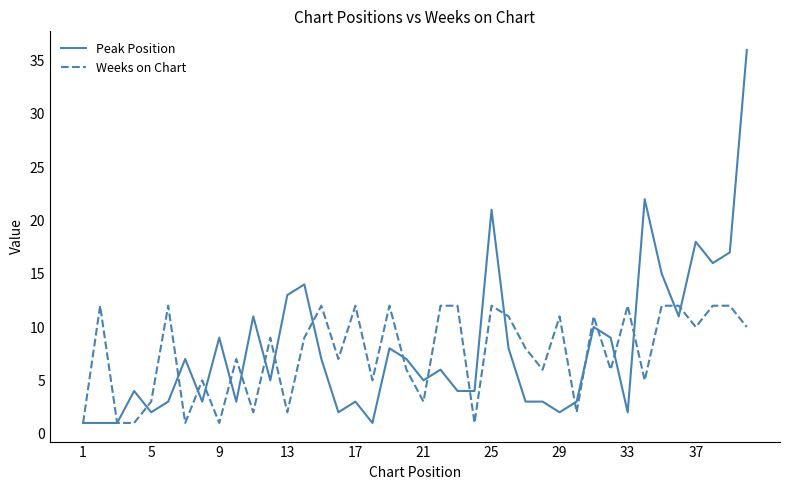

Which series has the widest spread of values?

Peak Position